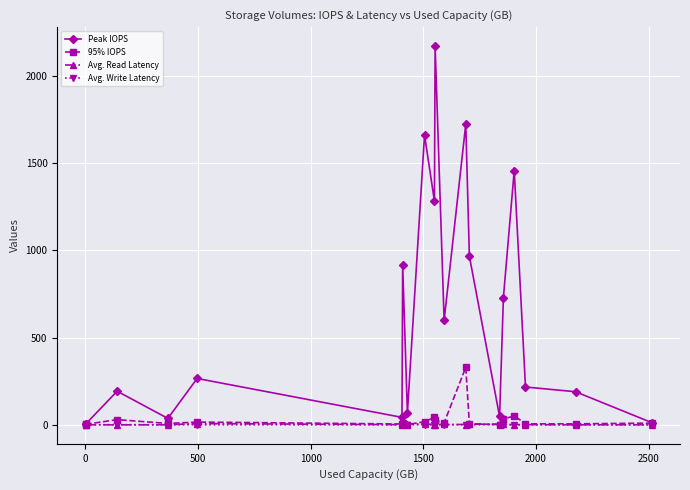

In Peak IOPS, how many points are higher than both neighbors (excluding endpoints)?

7